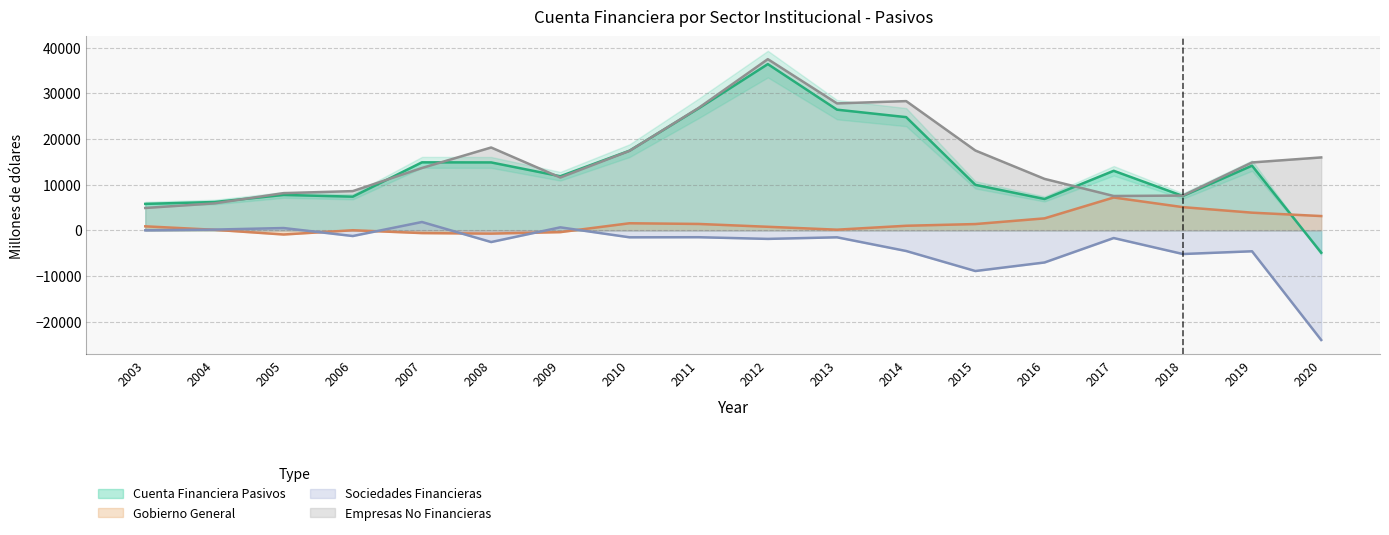

What is the maximum value shown in the chart?

37454.7